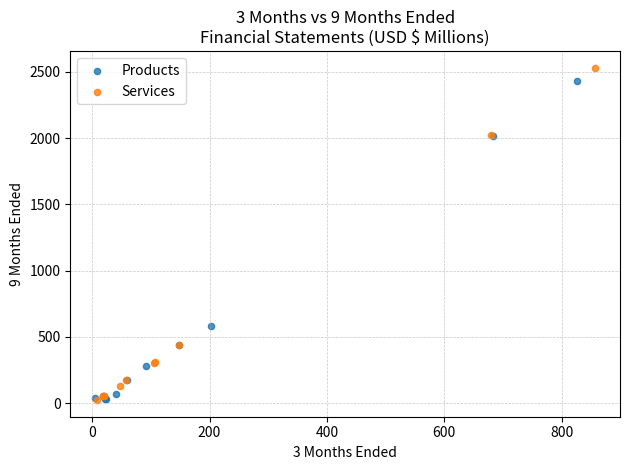

Which series has the largest Y range (max minus min)?

Services